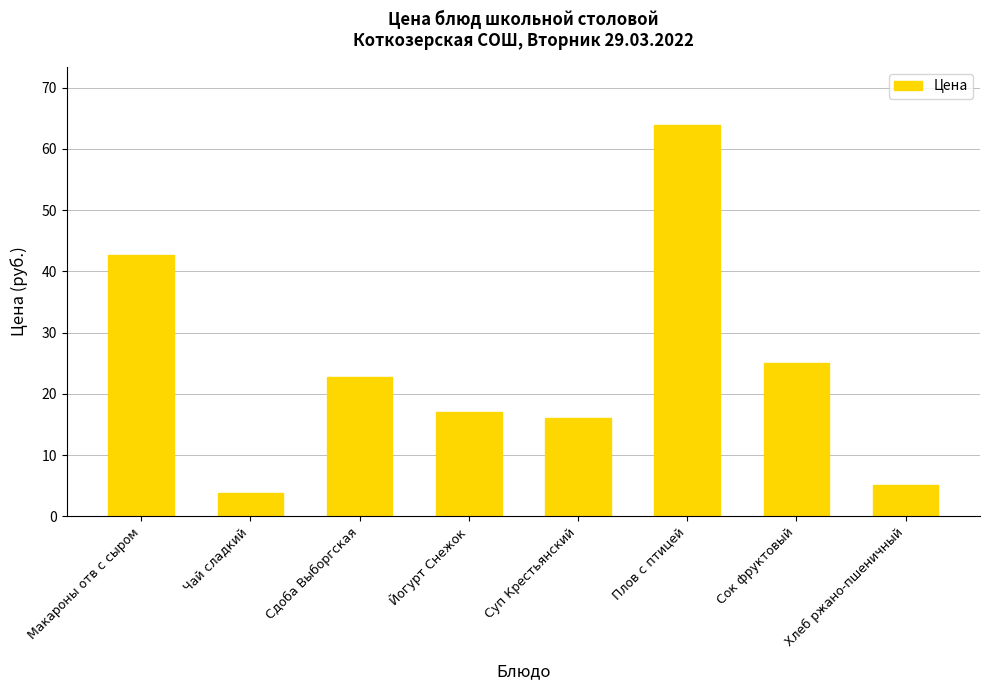

Which label corresponds to the smallest value in the chart?

Чай сладкий